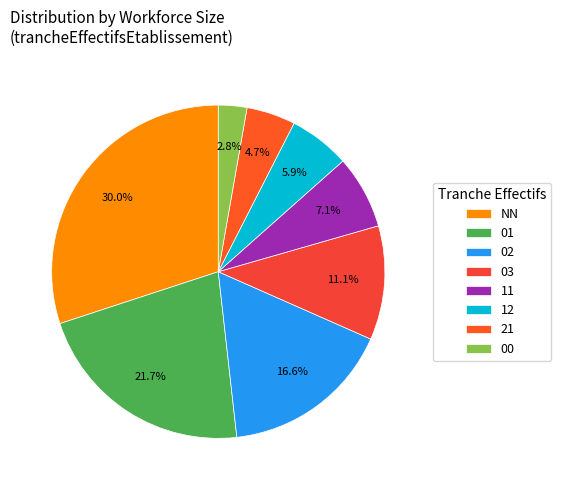

To the nearest percent, what is the combined percentage of 00 and 03?

14%